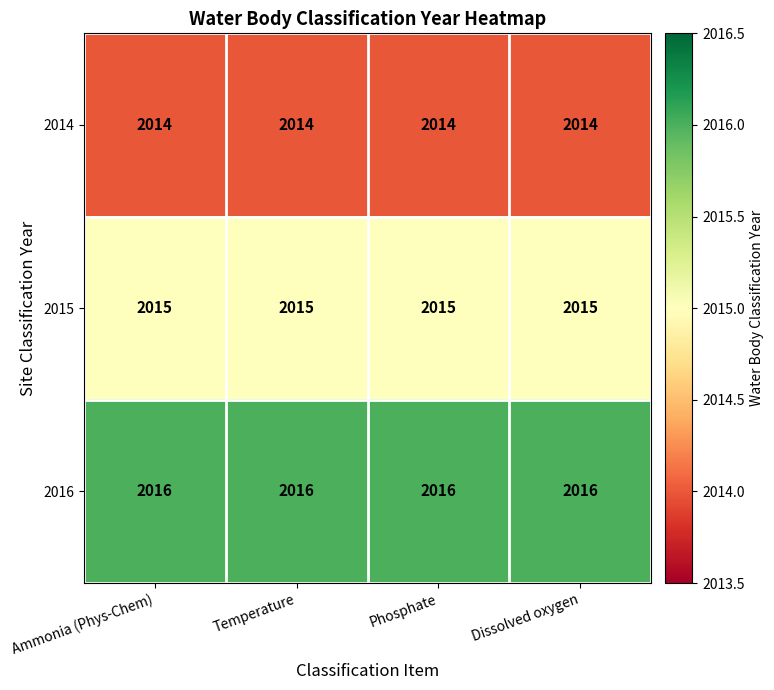

What is the minimum value shown in the chart?

2014